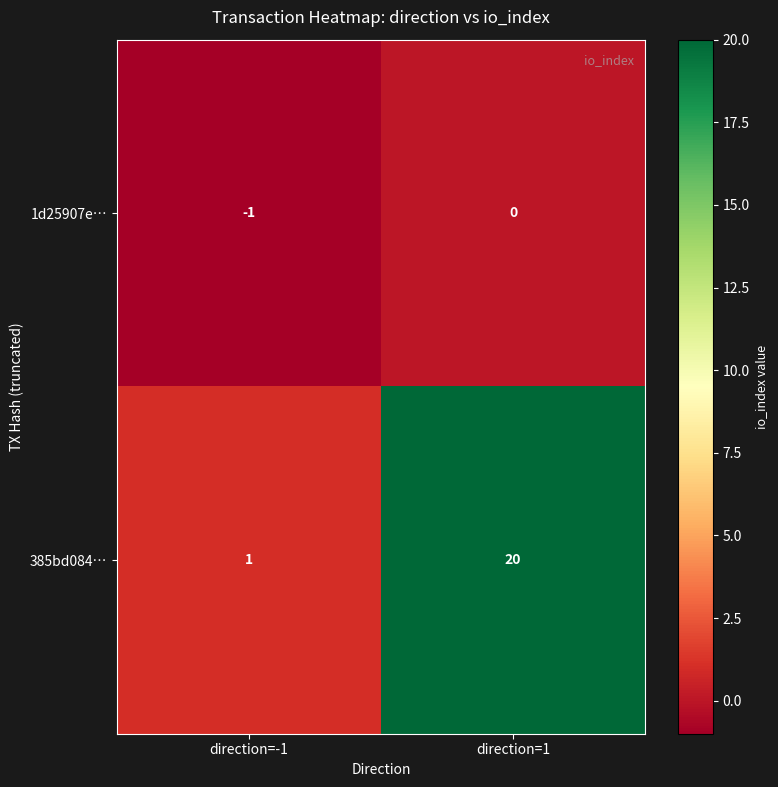

Is it true that 385bd084… equals 2 at direction=-1?

False